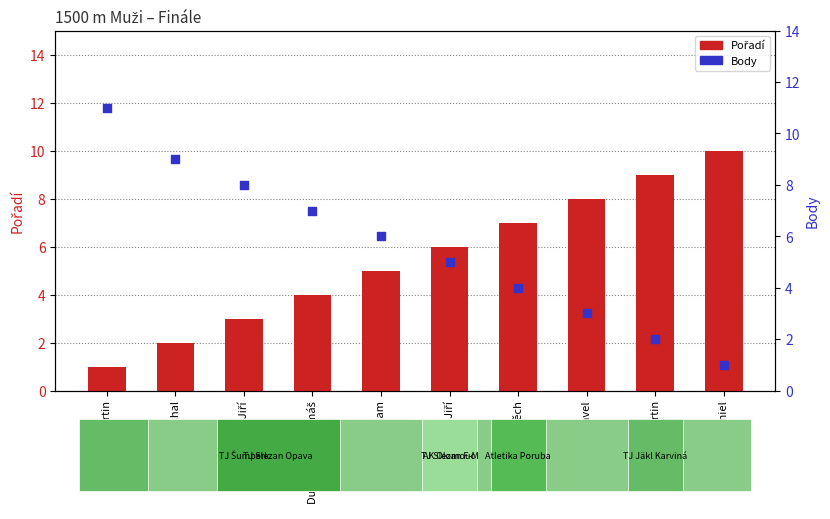

What are all the series names shown in the legend?

Pořadí, Body